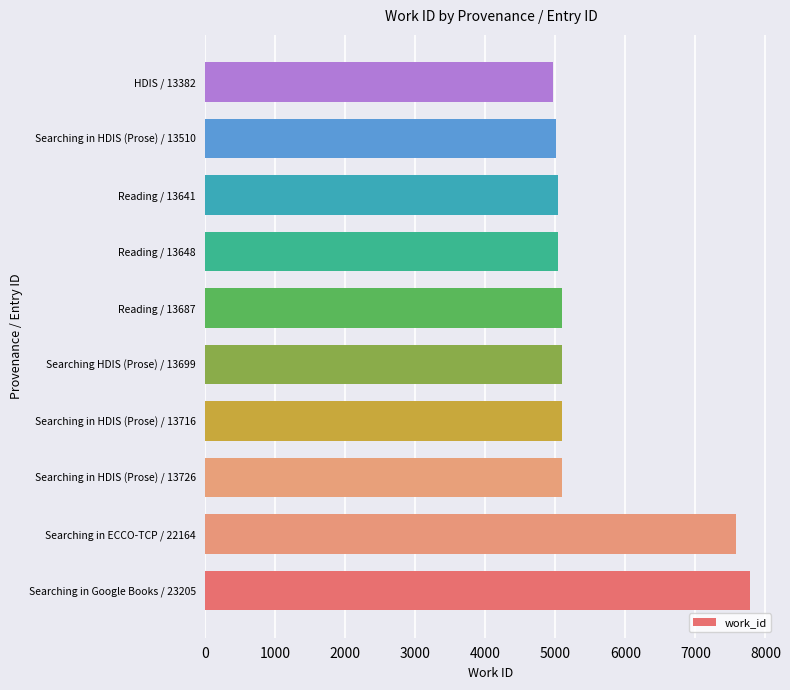

Are the bars horizontal?

Yes